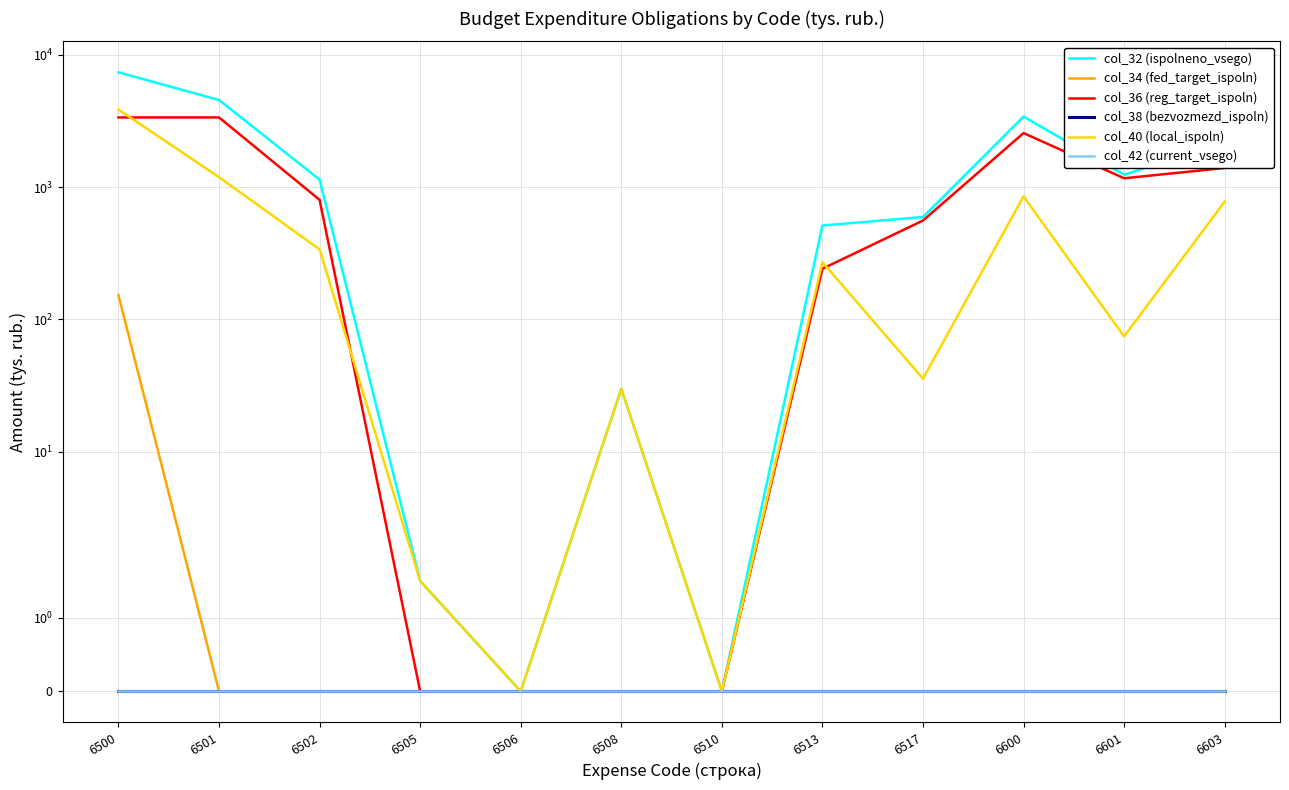

Which has a higher value, 6600 or 6510?

6600